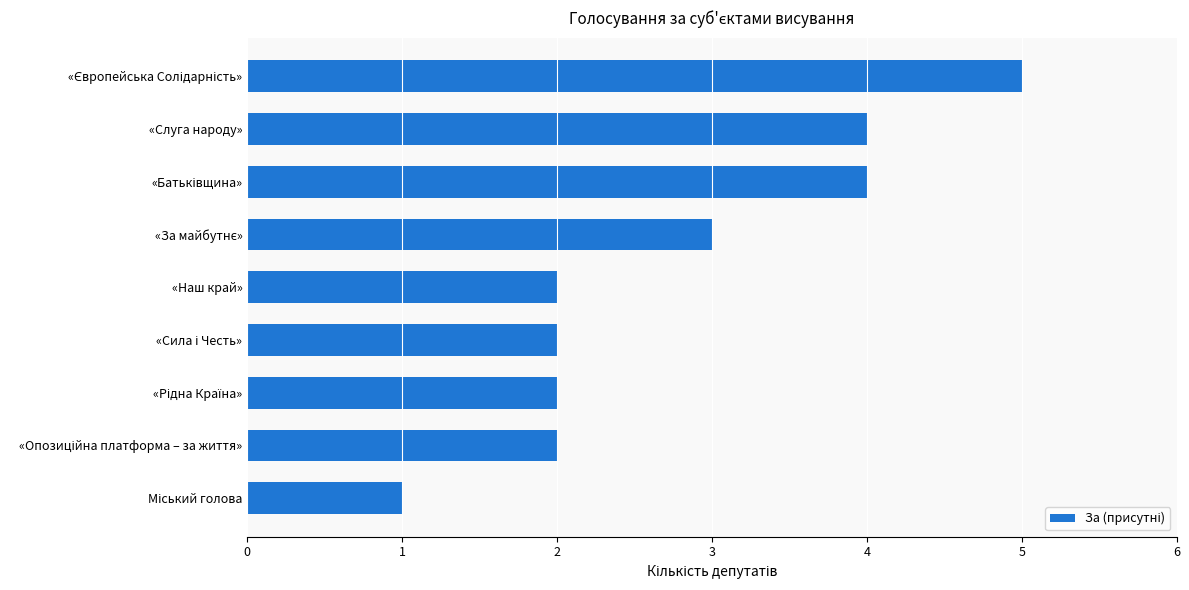

True or false: the data shows 1 at «Слуга народу».

False